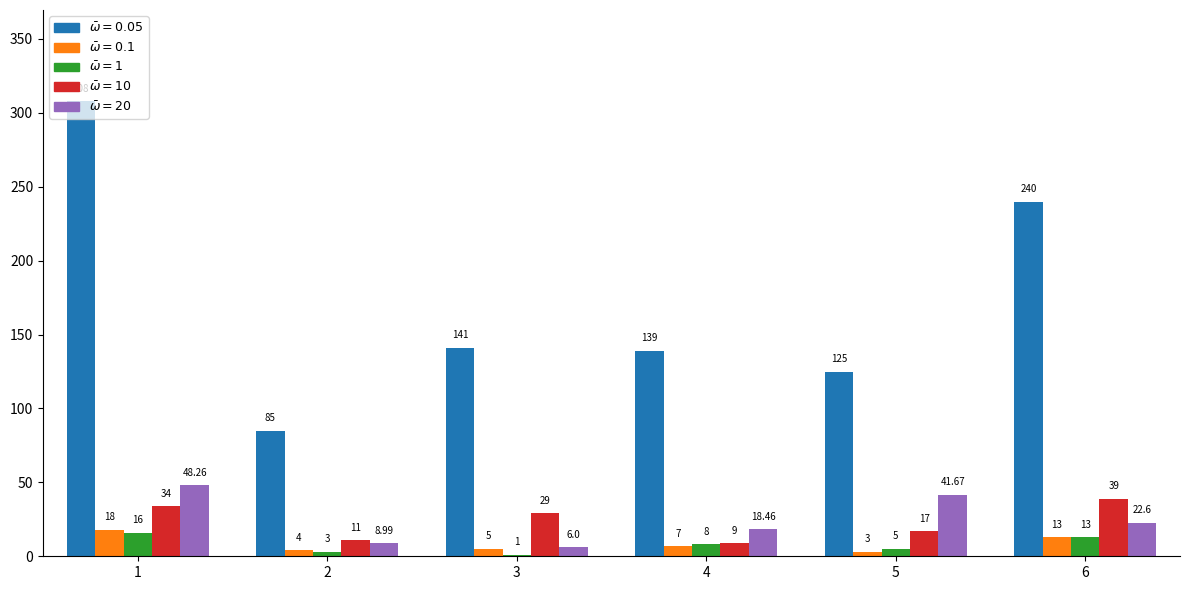

What is the total value across all series at 2?

112.0